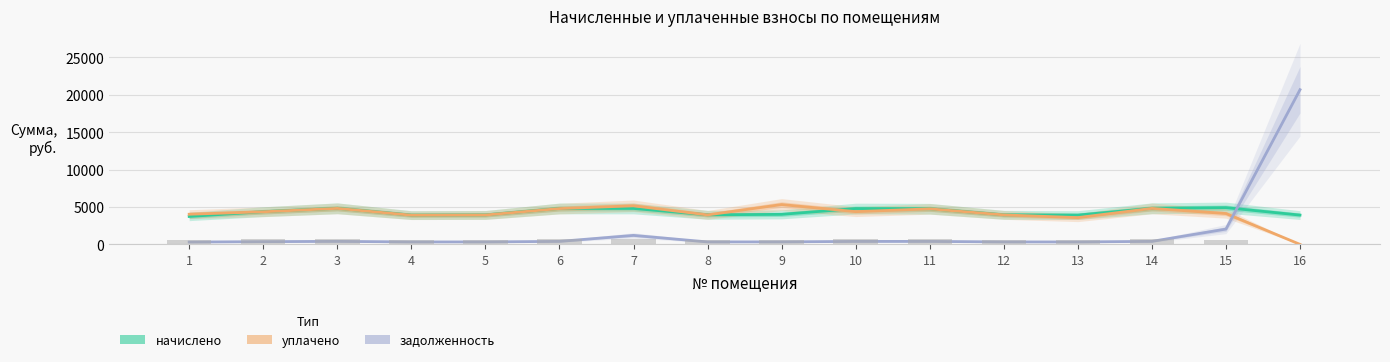

What value does the начислено series have at 16?

3915.2